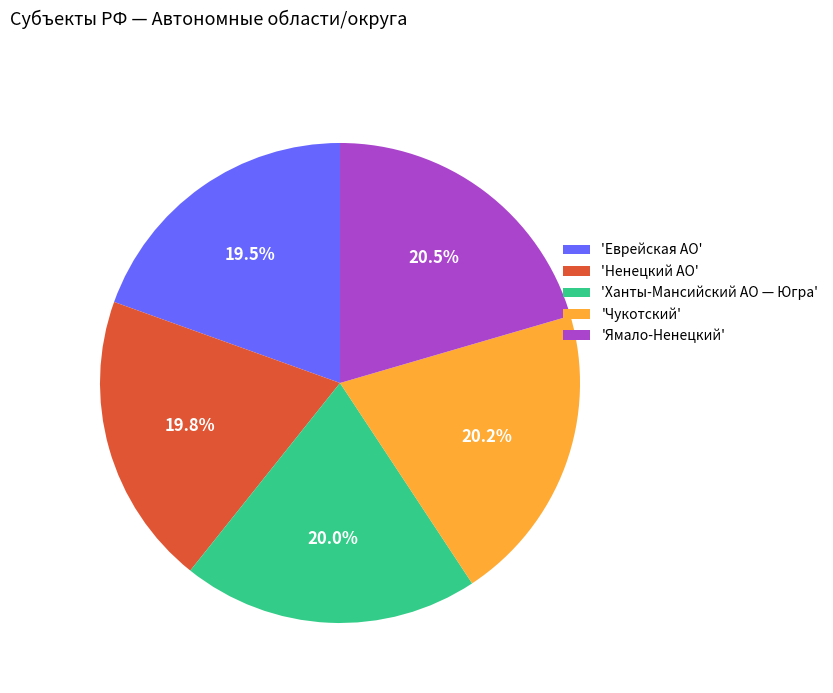

Approximately how many times larger is the value at 'Чукотский' compared to 'Ханты-Мансийский АО — Югра'?

1.0